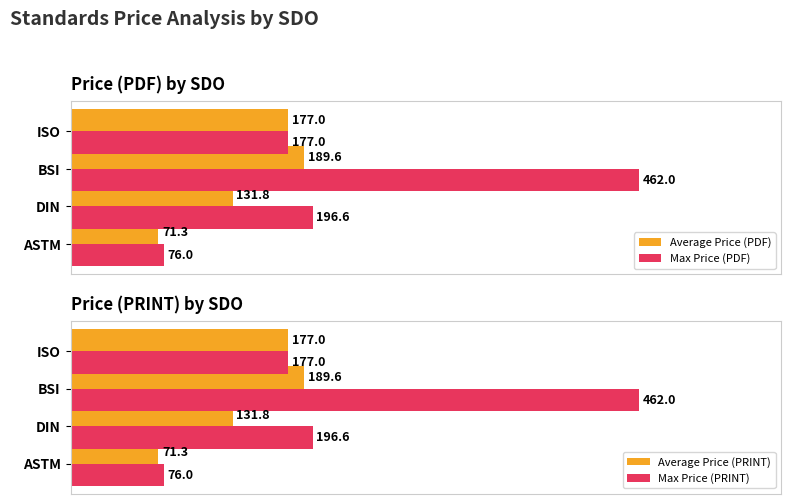

At which label is Average Price (PRINT) closest to 130?

DIN